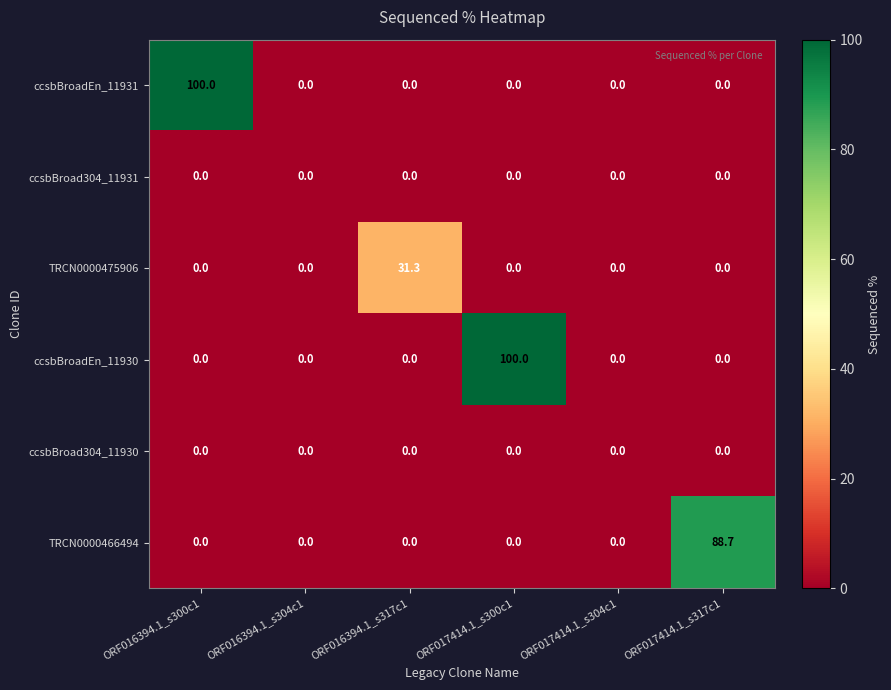

What is the total value across all series at ORF016394.1_s300c1?

100.0